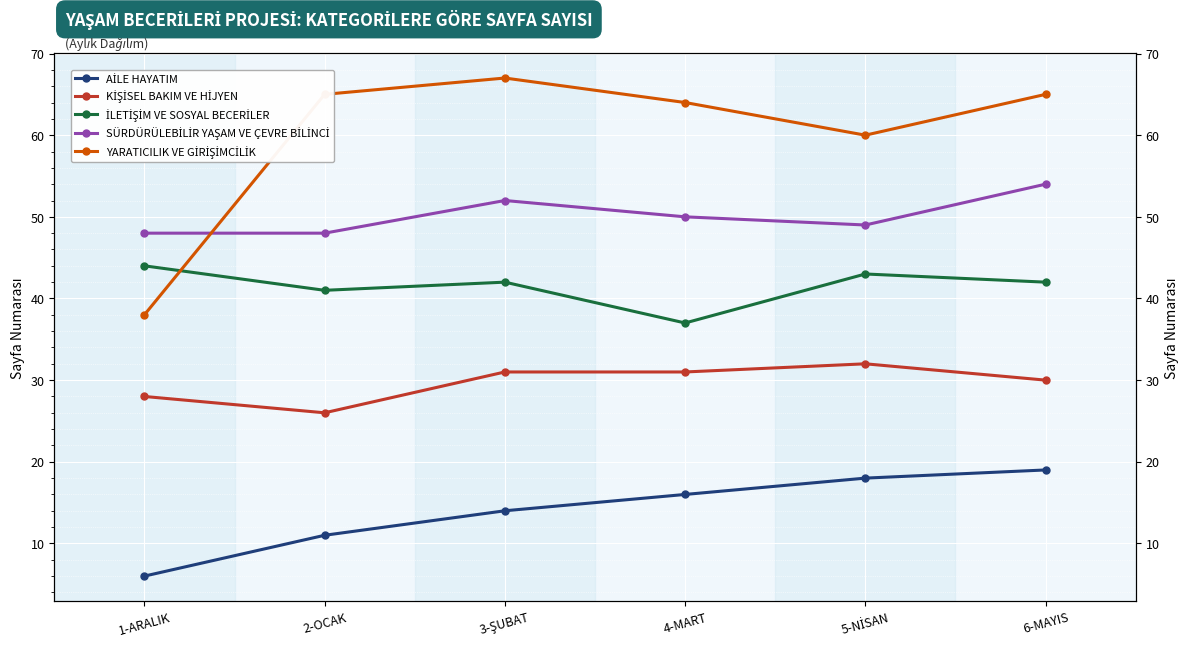

What is the average value of the İLETİŞİM VE SOSYAL BECERİLER series?

42